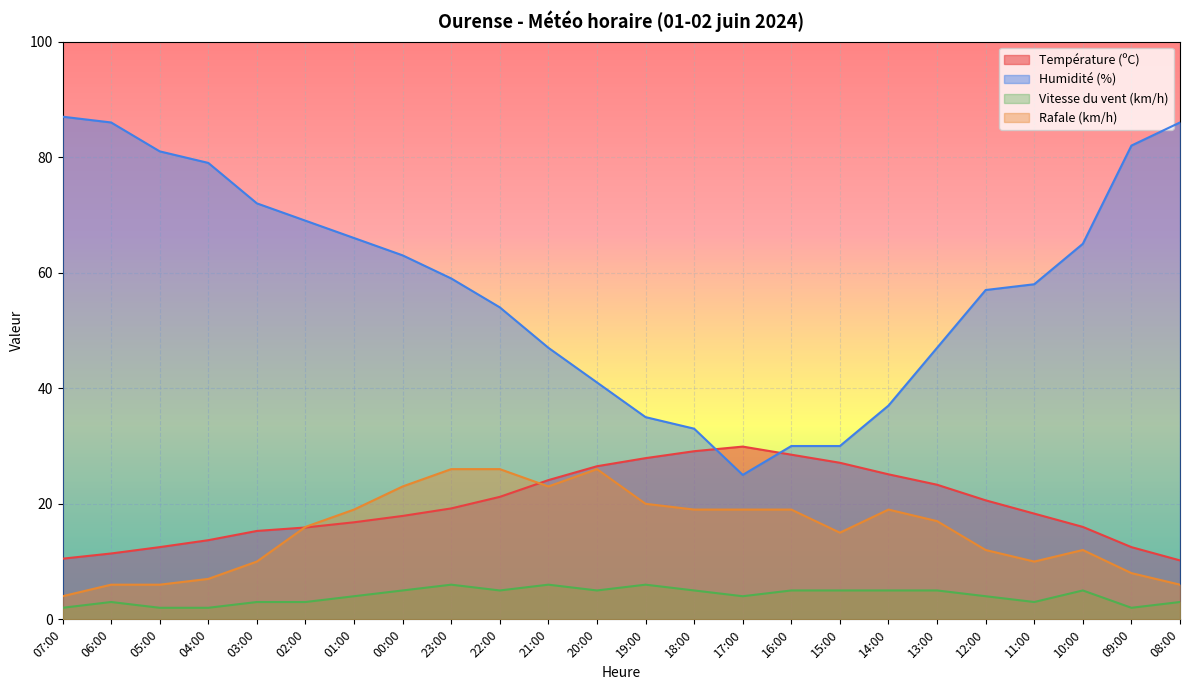

What is the difference between the Humidité (%) values at 13:00 and 02:00?

22.0